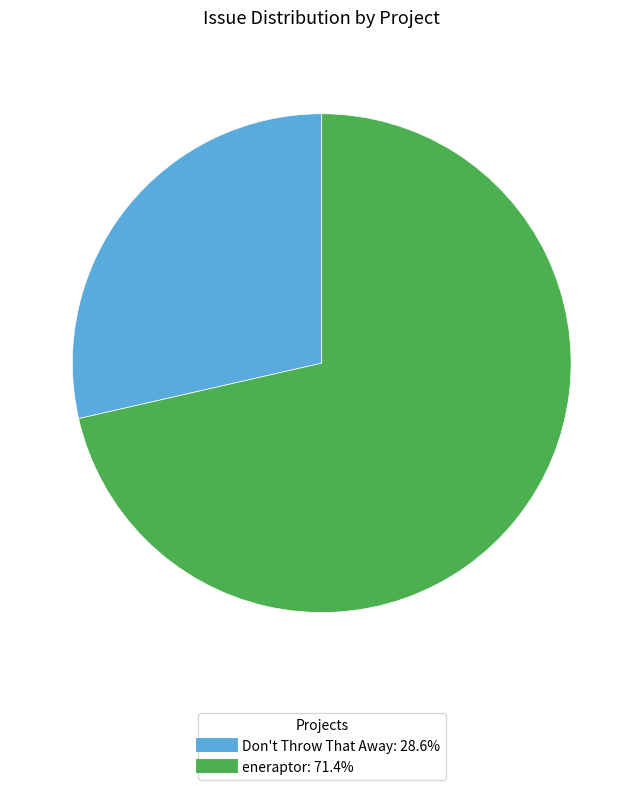

Which category has the smallest portion of the pie?

Don't Throw That Away